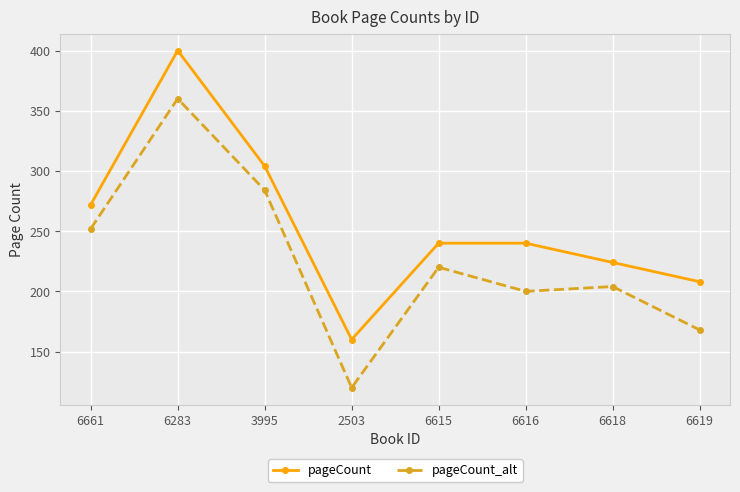

What is the spread (max minus min) of values at 2503?

40